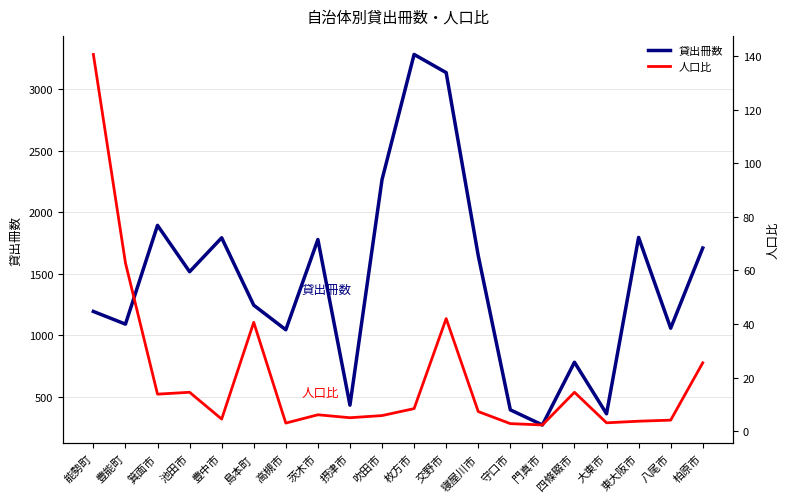

The 人口比 series shows 1.0 at 大東市. True or false?

False